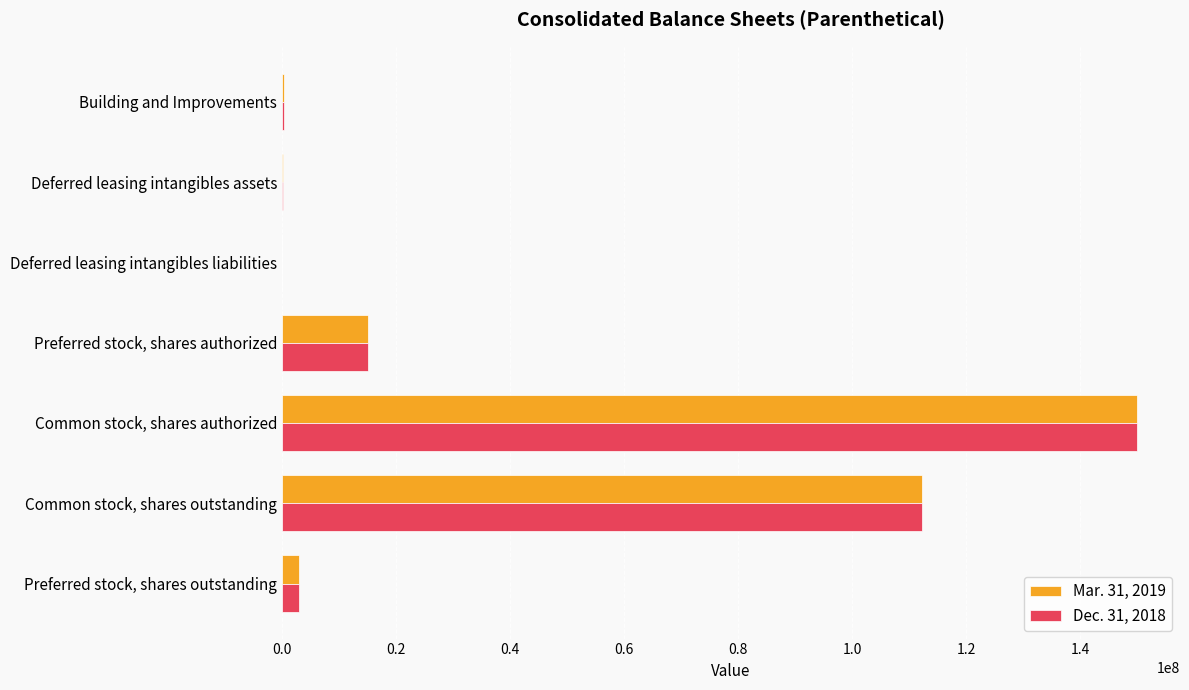

Is the value of Dec. 31, 2018 at Building and Improvements greater than the value of Mar. 31, 2019 at Preferred stock, shares authorized?

No